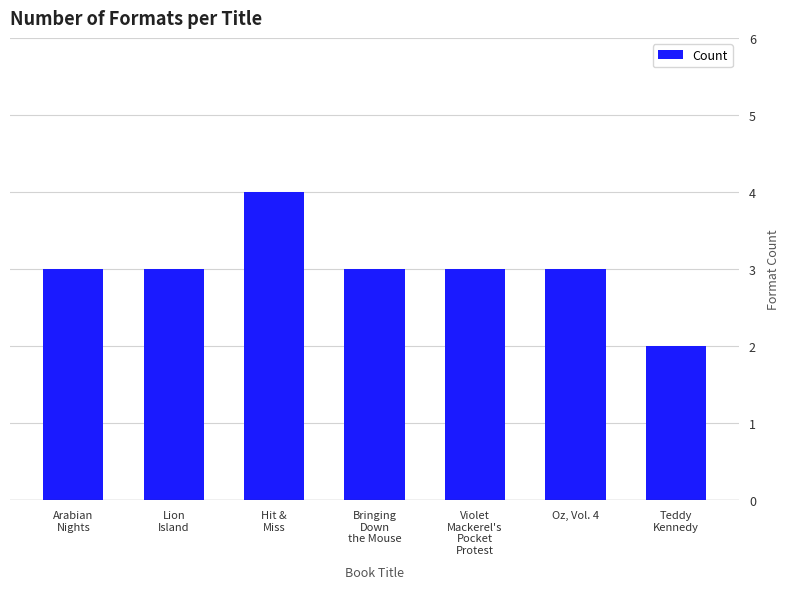

Reading left to right, transcribe all the data shown in this chart.

Arabian
Nights=3	Lion
Island=3	Hit &
Miss=4	Bringing
Down
the Mouse=3	Violet
Mackerel's
Pocket
Protest=3	Oz, Vol. 4=3	Teddy
Kennedy=2